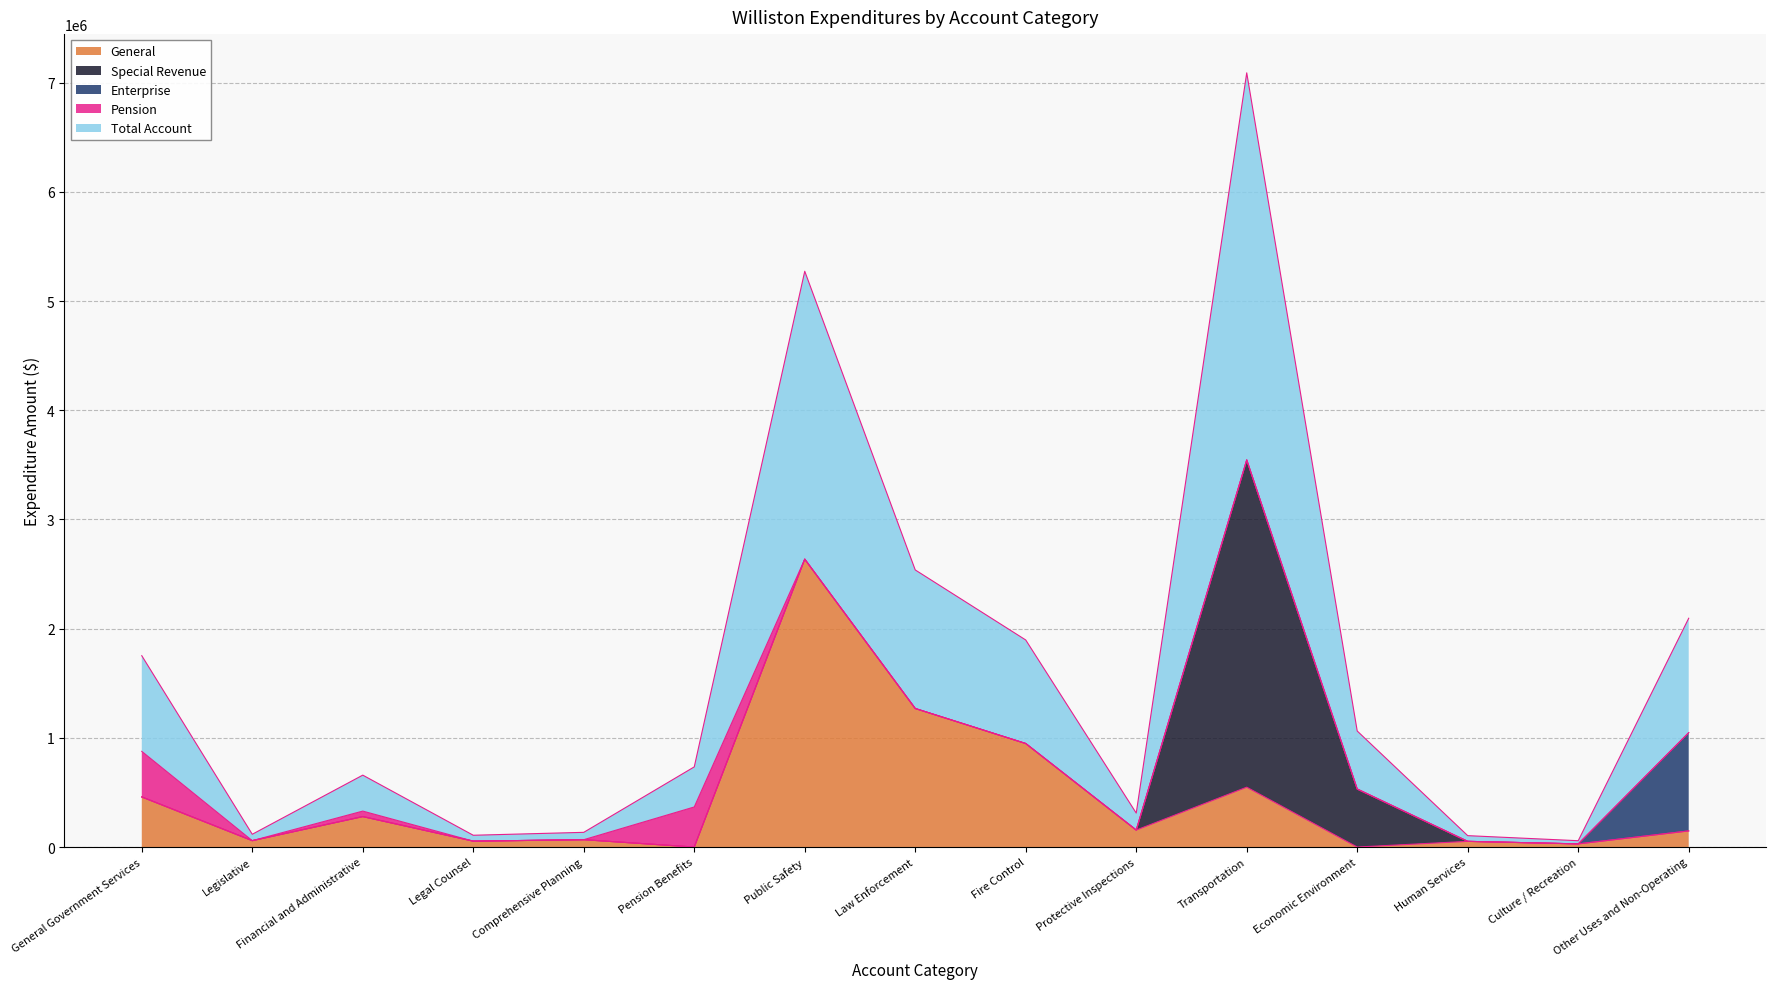

How many interior local peaks does the Pension series have?

2